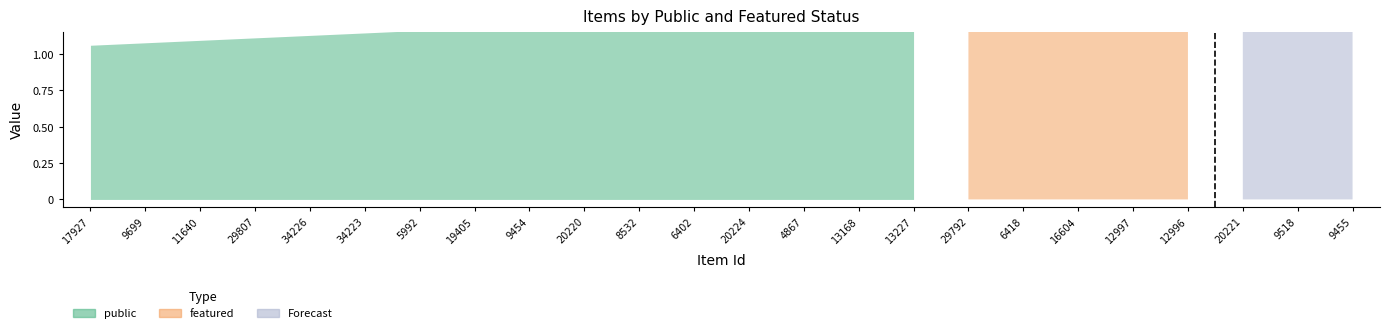

Does the chart display data point markers on the line(s)?

No